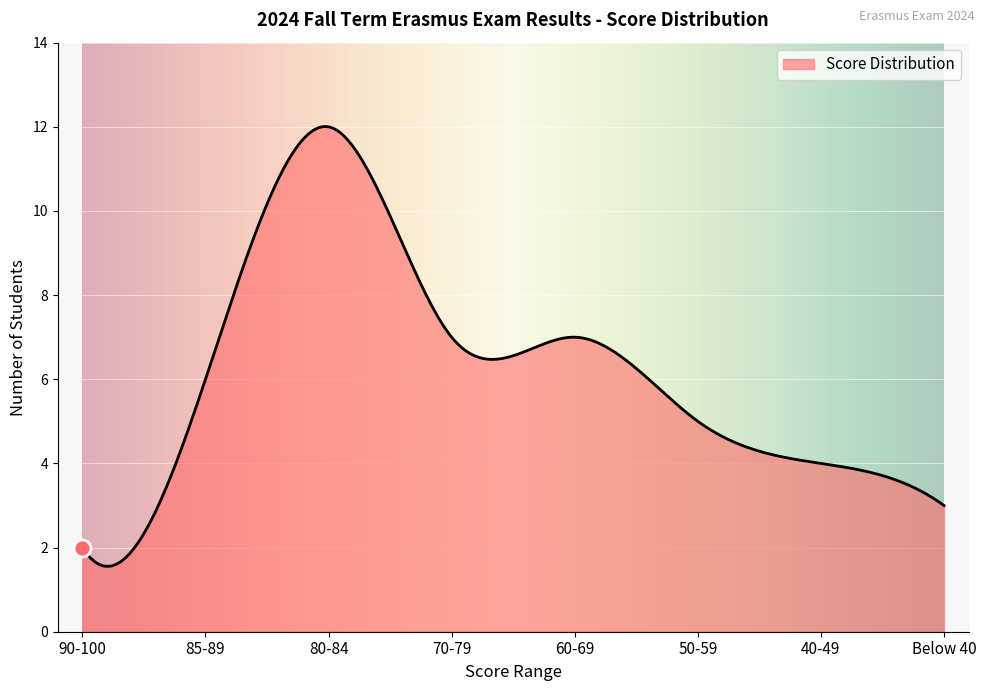

What is the greatest value displayed?

12.0